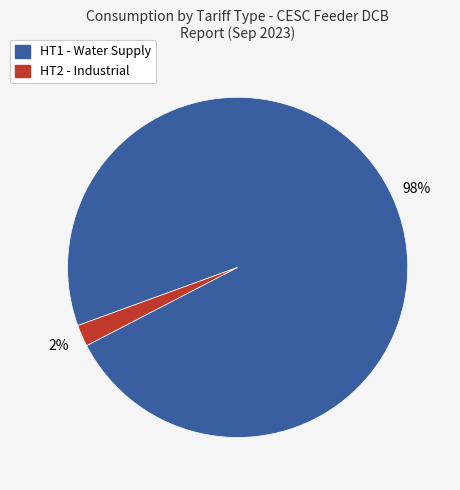

To the nearest percent, what is the average slice percentage?

50%